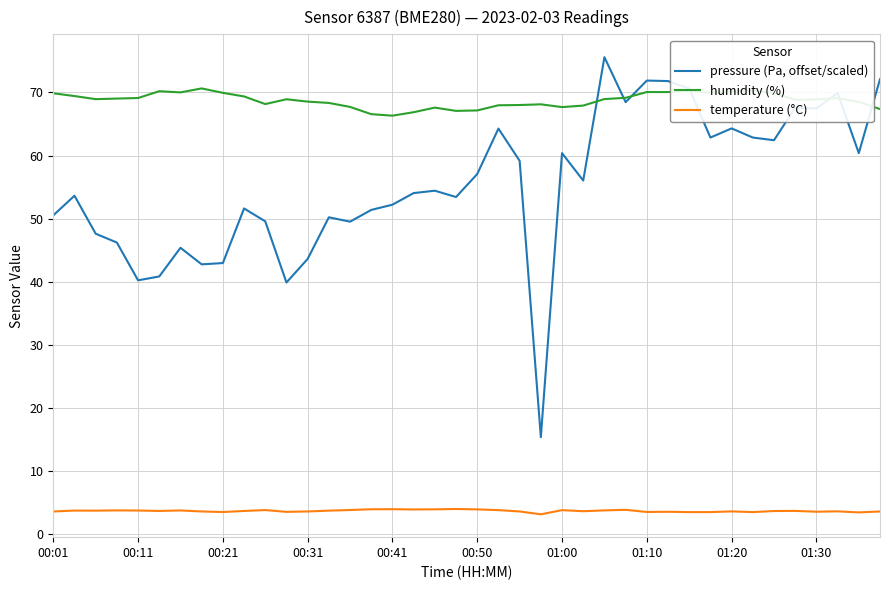

True or false: temperature (°C) and humidity (%) intersect in this chart.

False